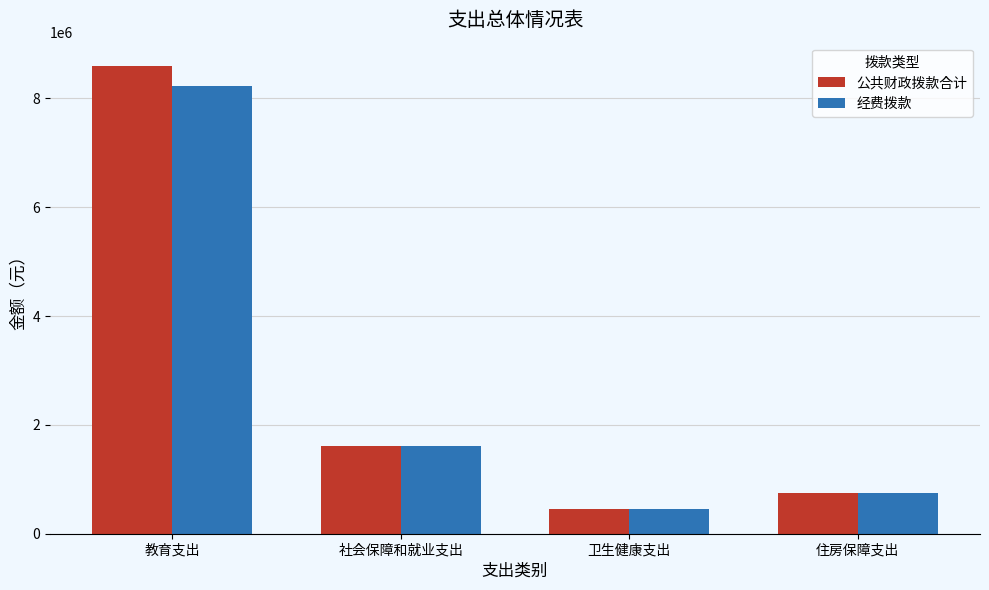

Is the value of 公共财政拨款合计 at 社会保障和就业支出 greater than the value of 经费拨款 at 卫生健康支出?

Yes